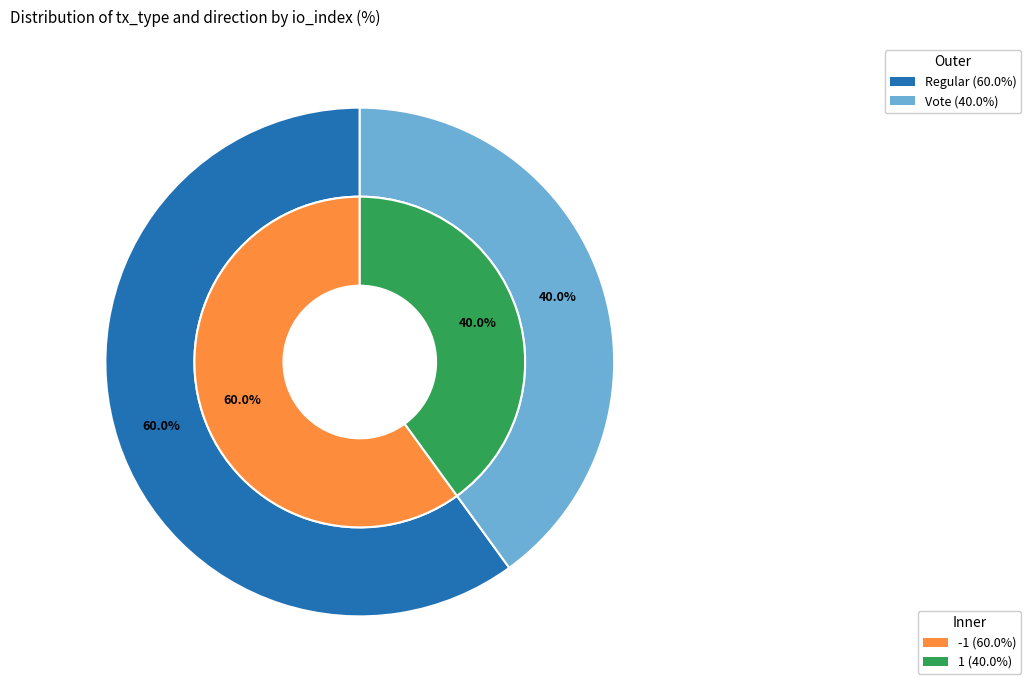

True or false: Vote accounts for 46% of the total.

False